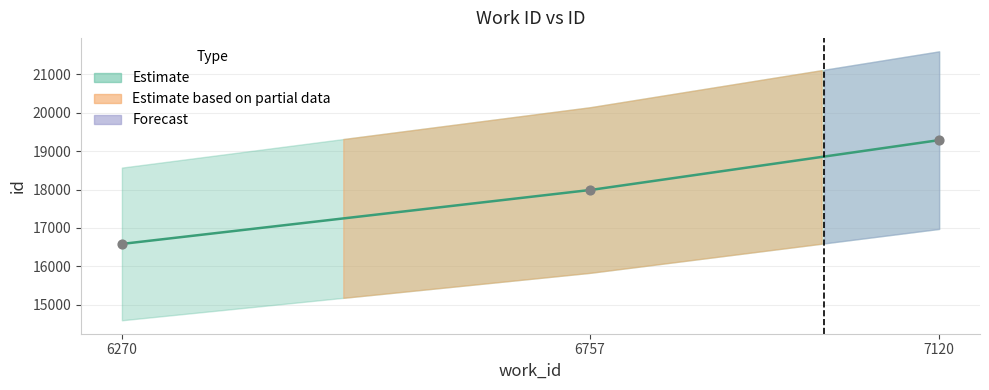

Which has a higher value, 7120 or 6270?

7120